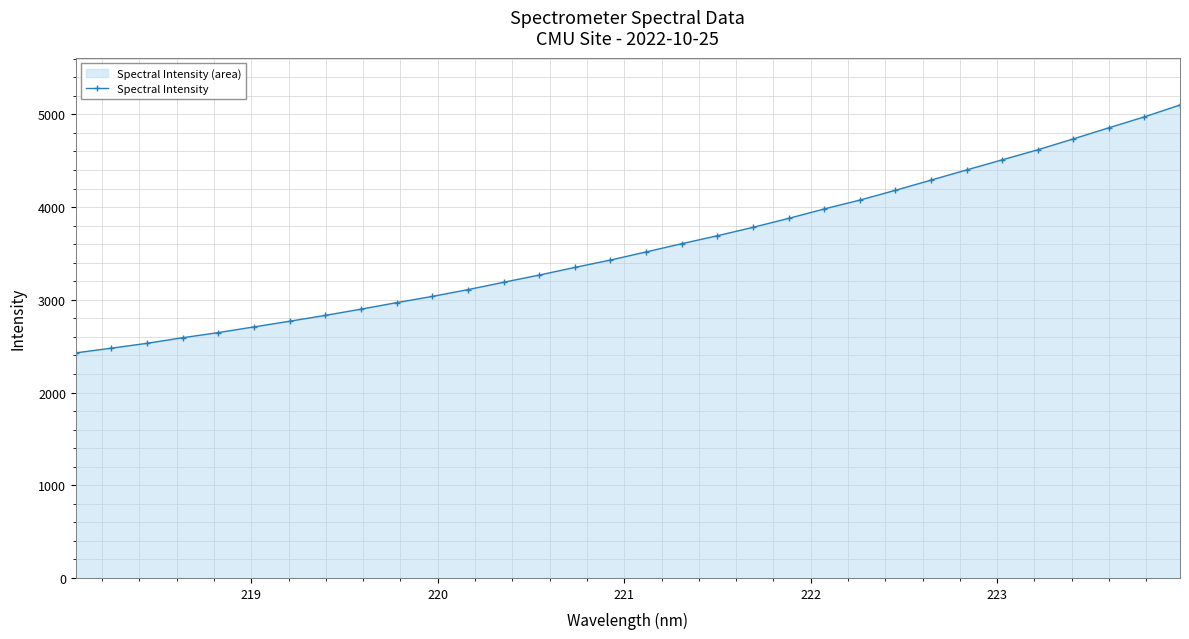

What is the smallest value displayed?

2427.5